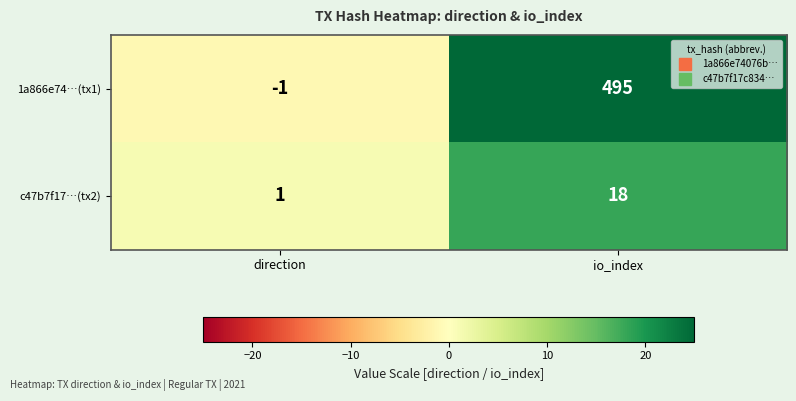

Which category has the highest value across all series?

io_index